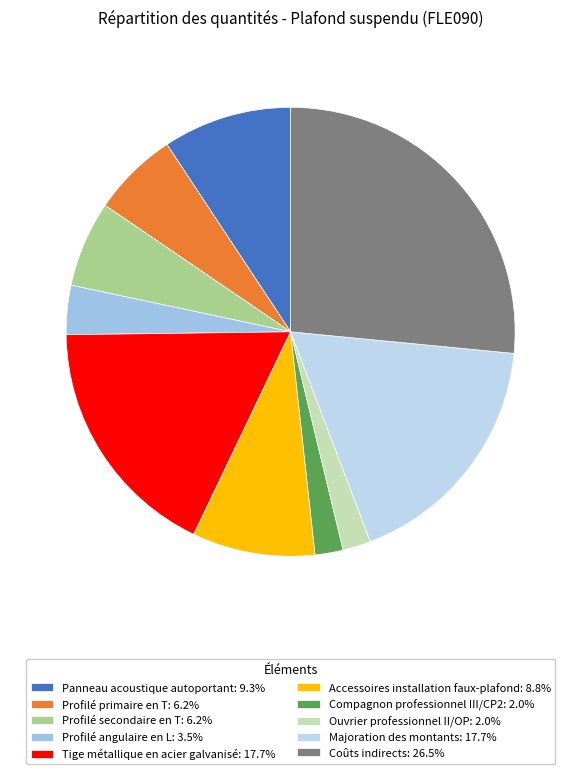

Is Panneau acoustique autoportant the majority of the pie?

No